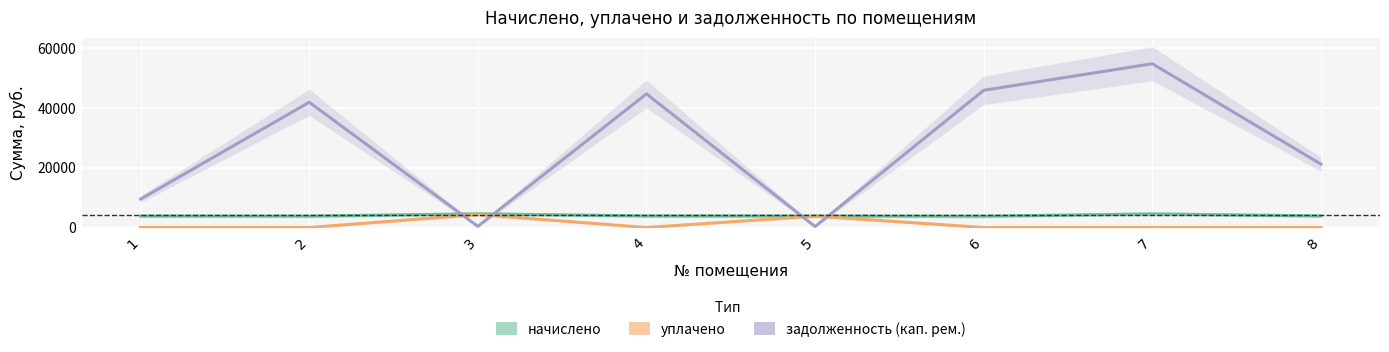

How many positive values does the уплачено series have?

2